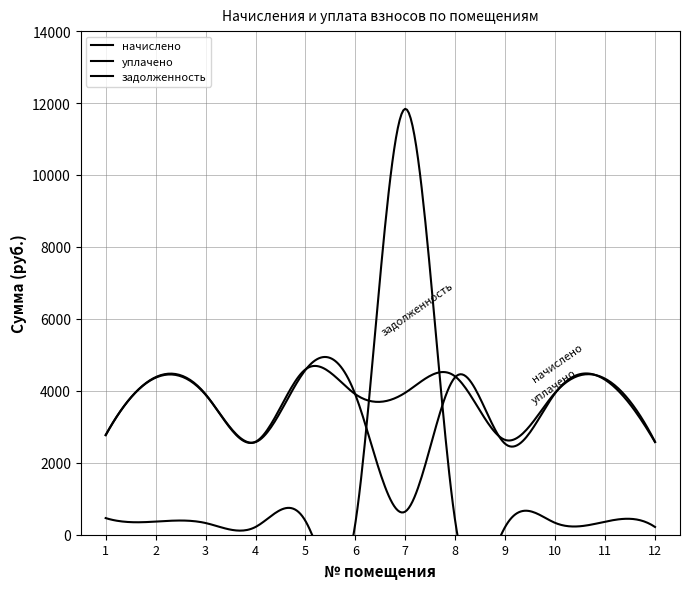

Reading right to left, list all the values displayed in this chart.

начислено: 2583.4	4337.3	3948.5	2635.2	4397.8	3948.5	3905.3	4596.5	2583.4	3905.3	4380.5	2773.4
уплачено: 2574.4	4307.7	3934.8	2526.1	4382.5	644.4	3891.7	4580.5	2574.4	3891.7	4365.3	2766.5
задолженность: 215.3	361.4	329.0	219.6	366.5	11839.8	325.4	383.0	215.3	325.4	365.0	462.2